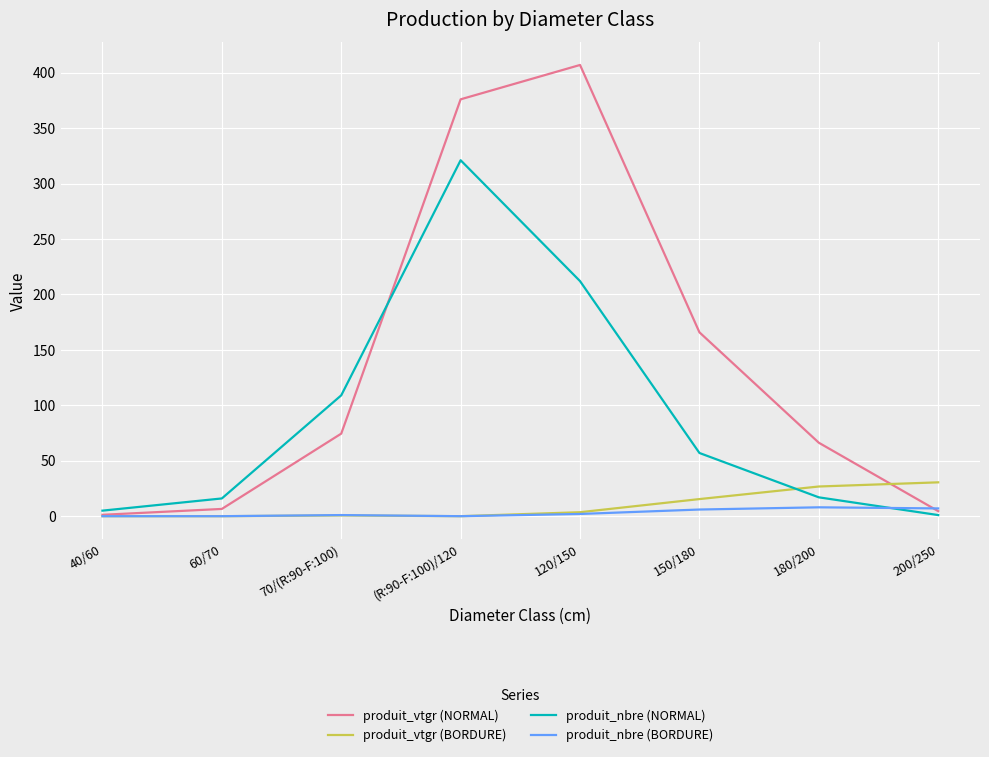

At which label does produit_vtgr (BORDURE) first exceed 3?

120/150